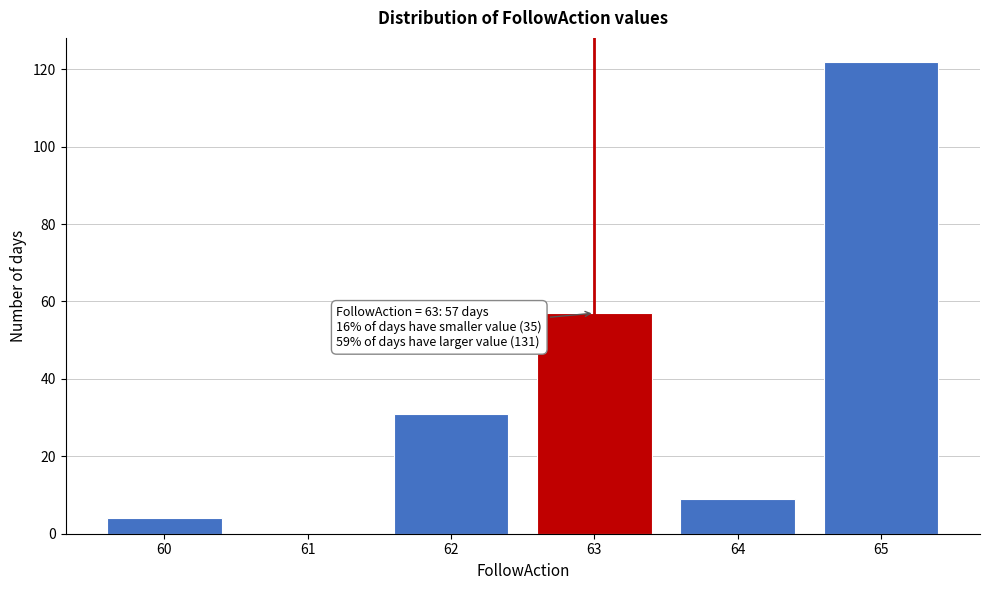

Reading left to right, what are all the values shown in this chart?

60=4	61=0	62=31	63=57	64=9	65=122